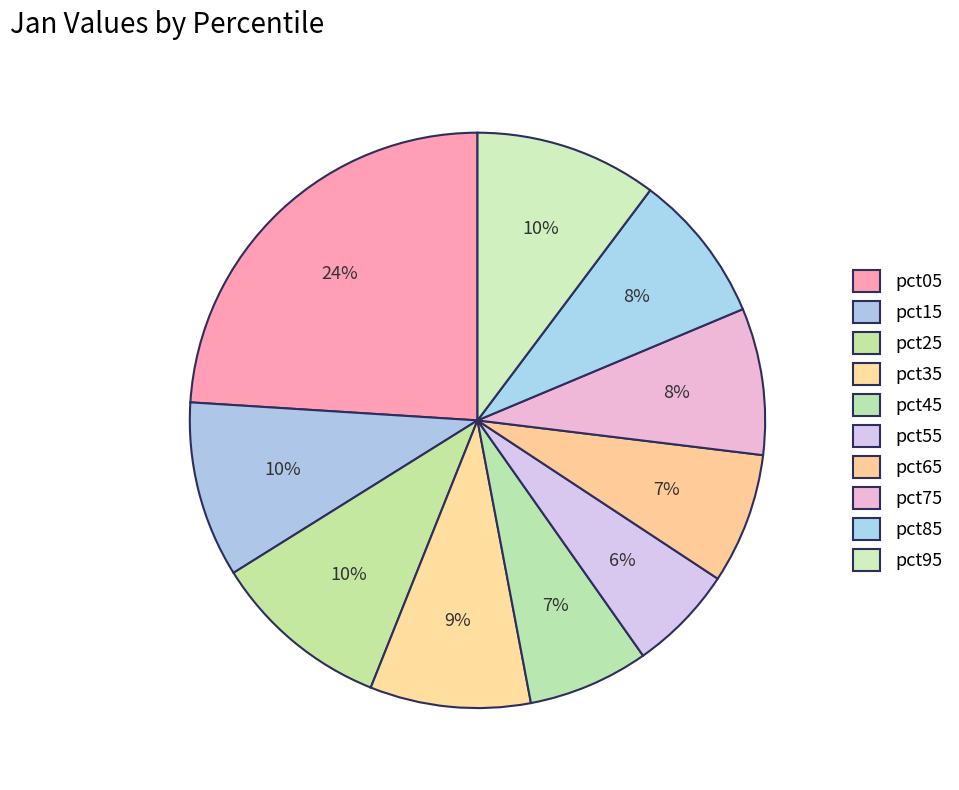

Does any single category account for the majority?

No